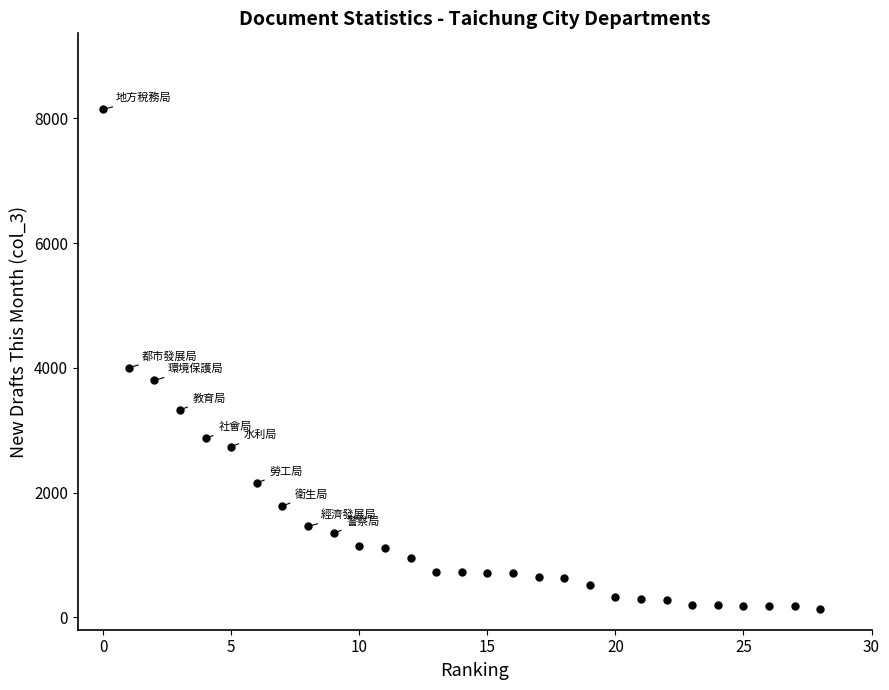

What Y value in the scatter plot is closest to 4139?

4003